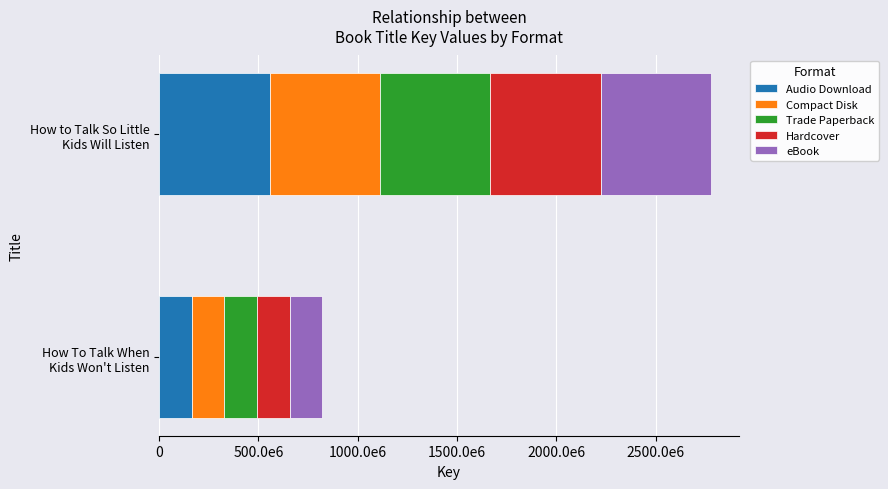

Which series has the largest total across all categories?

Audio Download